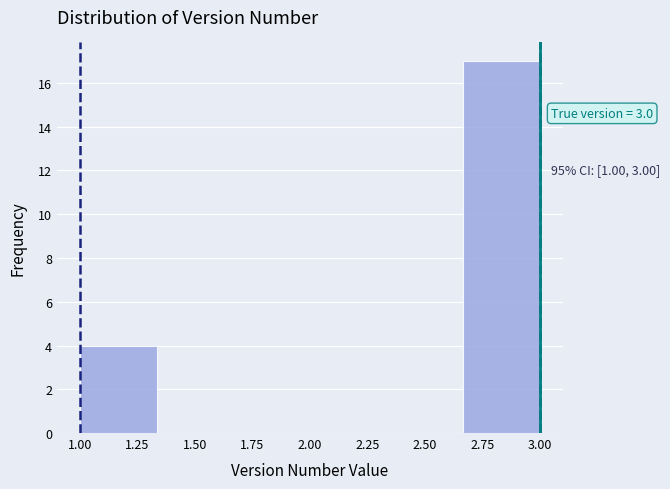

Over which range of the x-axis is the bar tallest?

2.65 to 3.00